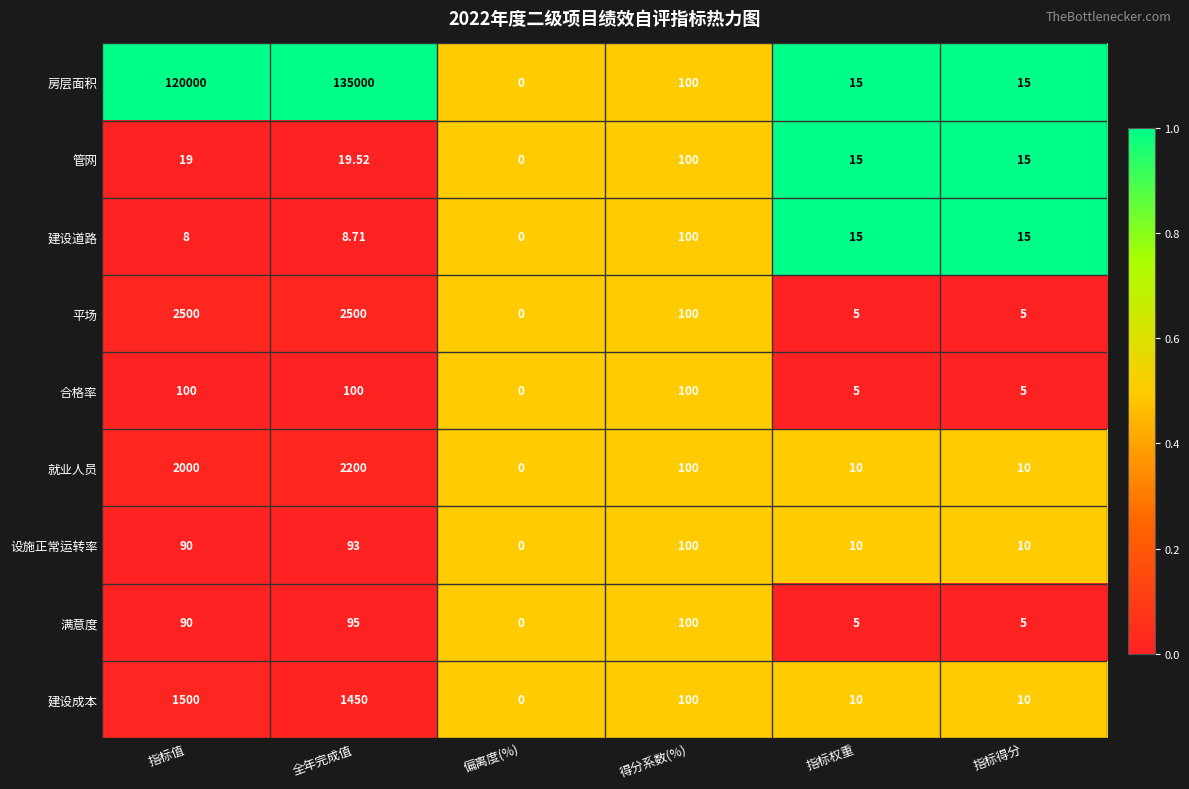

Which series has the largest total across all categories?

房层面积